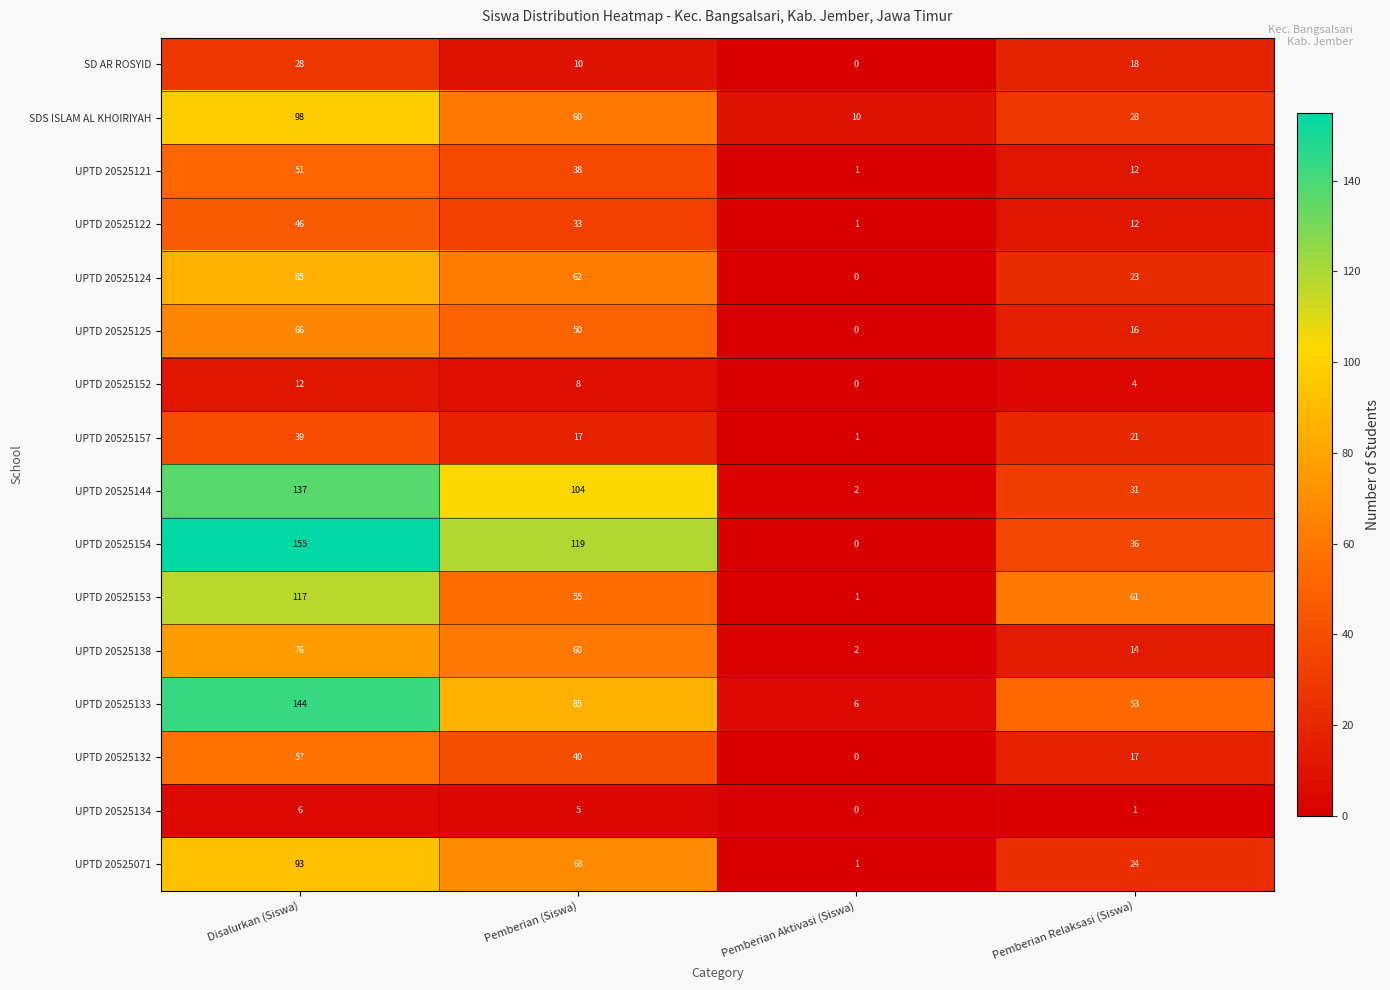

What is the difference between the highest and lowest values at Pemberian Aktivasi (Siswa)?

10